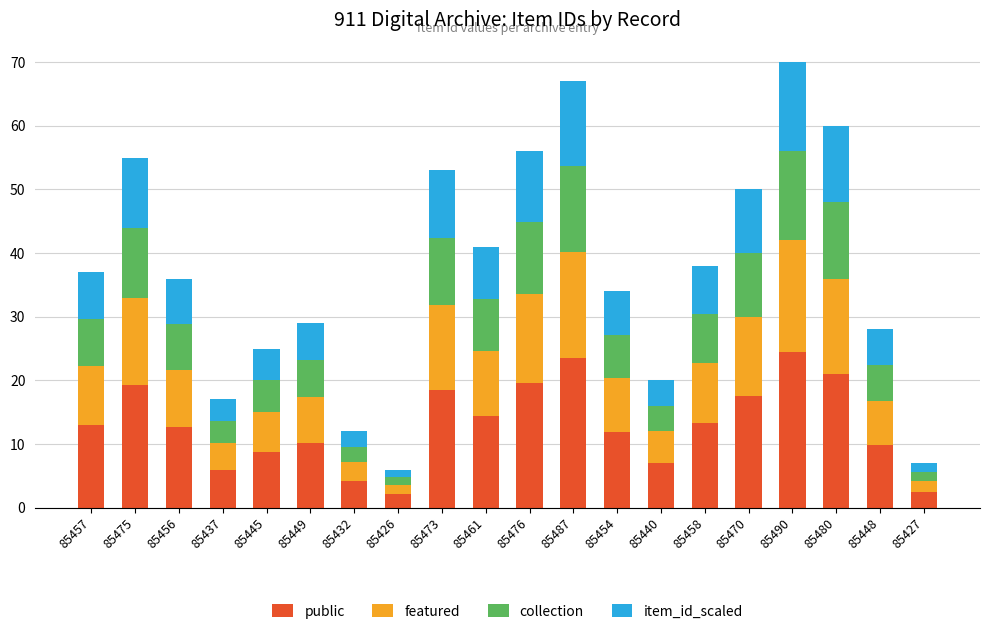

What is the maximum value for public?

24.5